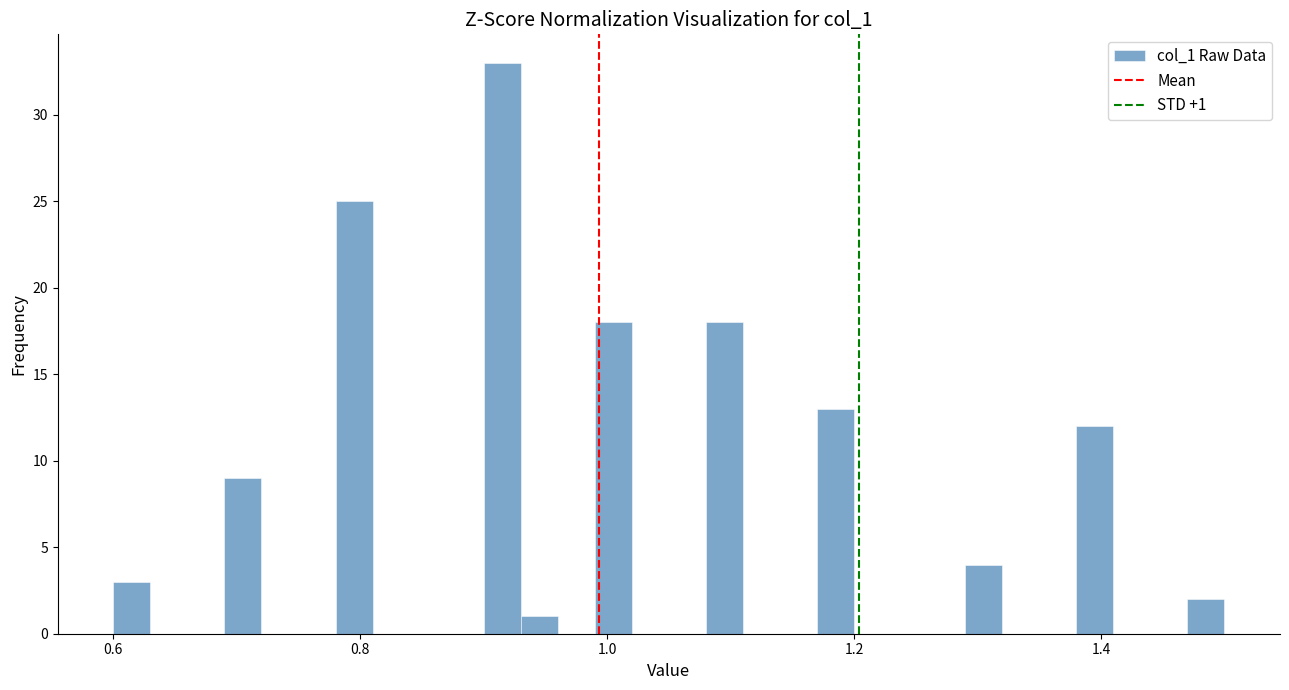

Read against the x-axis, roughly where is the centre of the tallest bar?

0.92